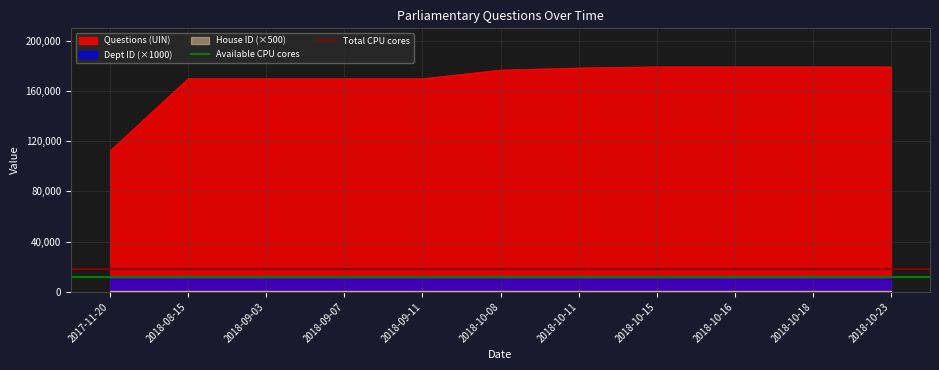

What is the maximum value for Questions (UIN)?

179327